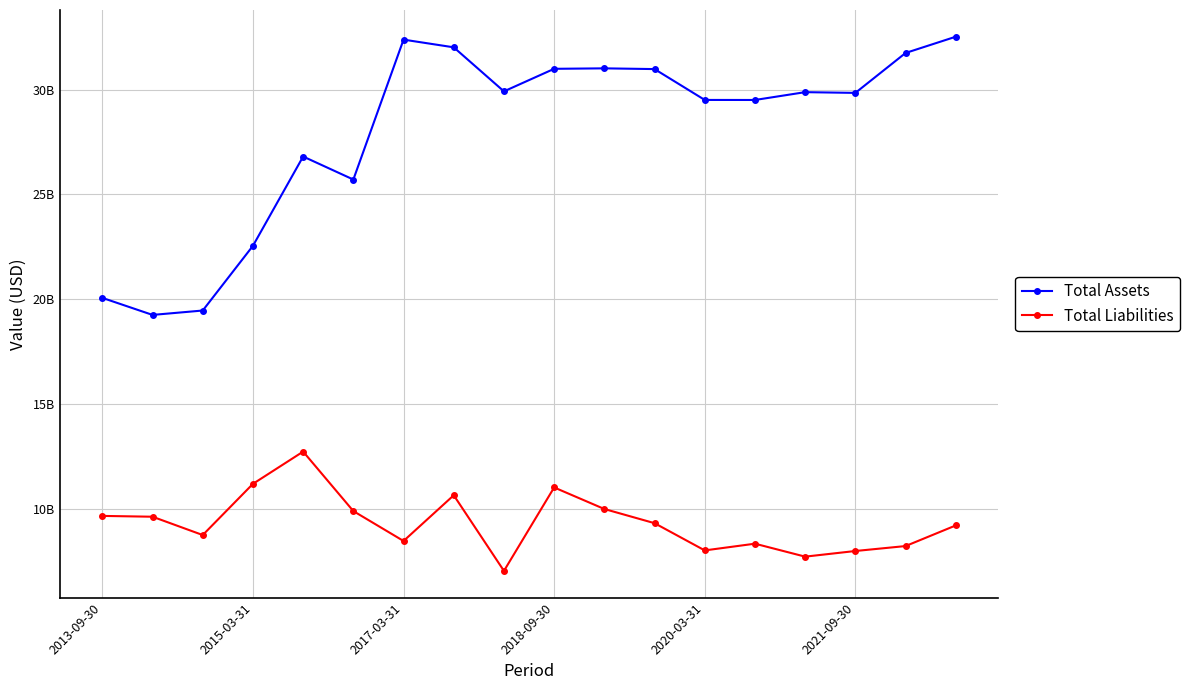

List the series in order of their peak value, lowest first.

Total Liabilities, Total Assets